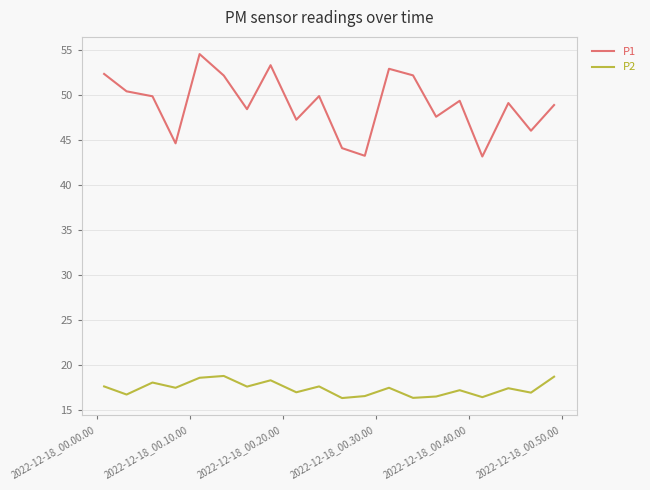

What is the lowest value of the P1 series?

43.2